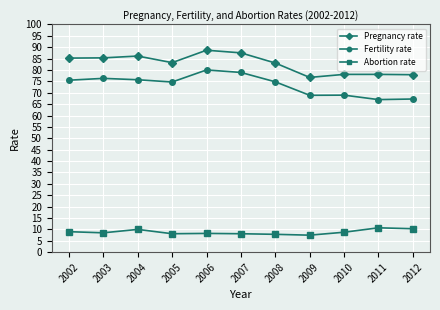

What is the sum of all Fertility rate values?

807.9